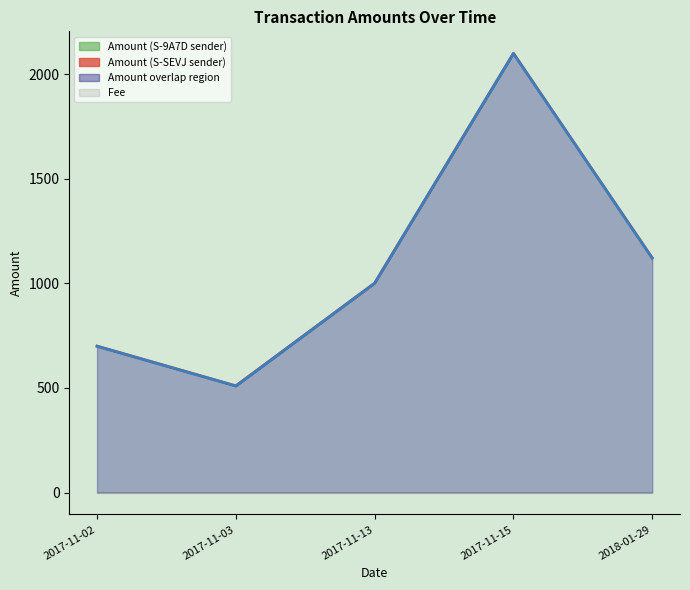

What is the spread (max minus min) of values at 2017-11-15?

1